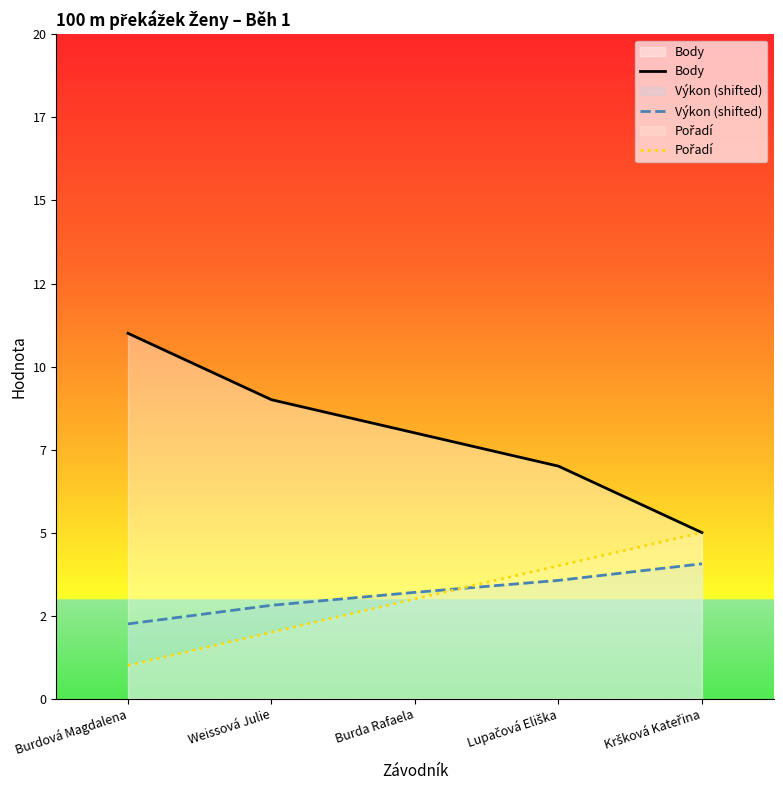

Is the value of Body at Kršková Kateřina greater than the value of Výkon (shifted) at Burda Rafaela?

Yes